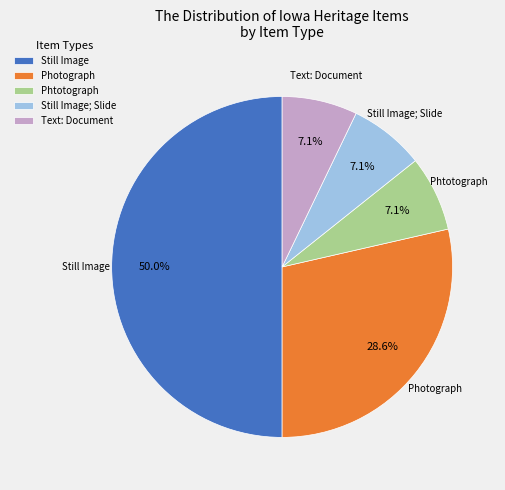

To the nearest percent, what is the combined percentage of Still Image and Phtotograph?

57%